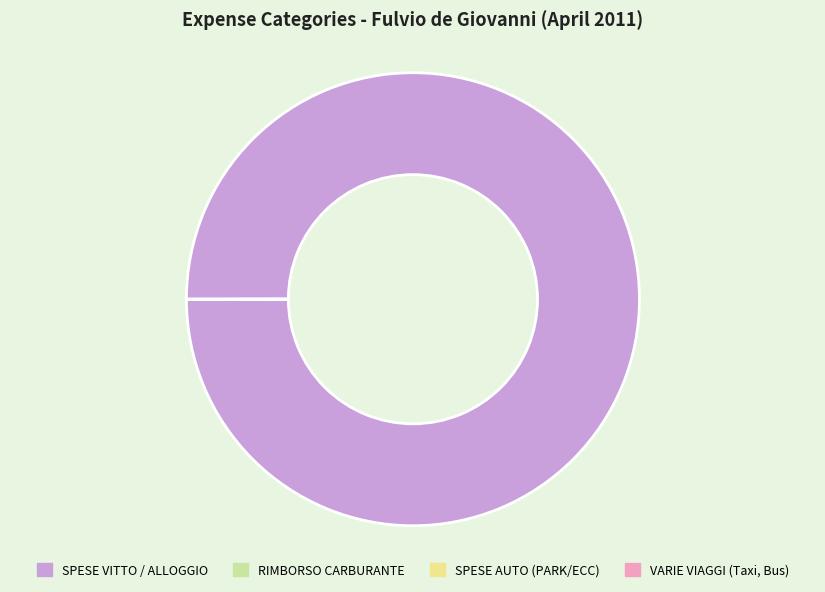

Is it true that SPESE VITTO / ALLOGGIO is 95% of the pie?

False